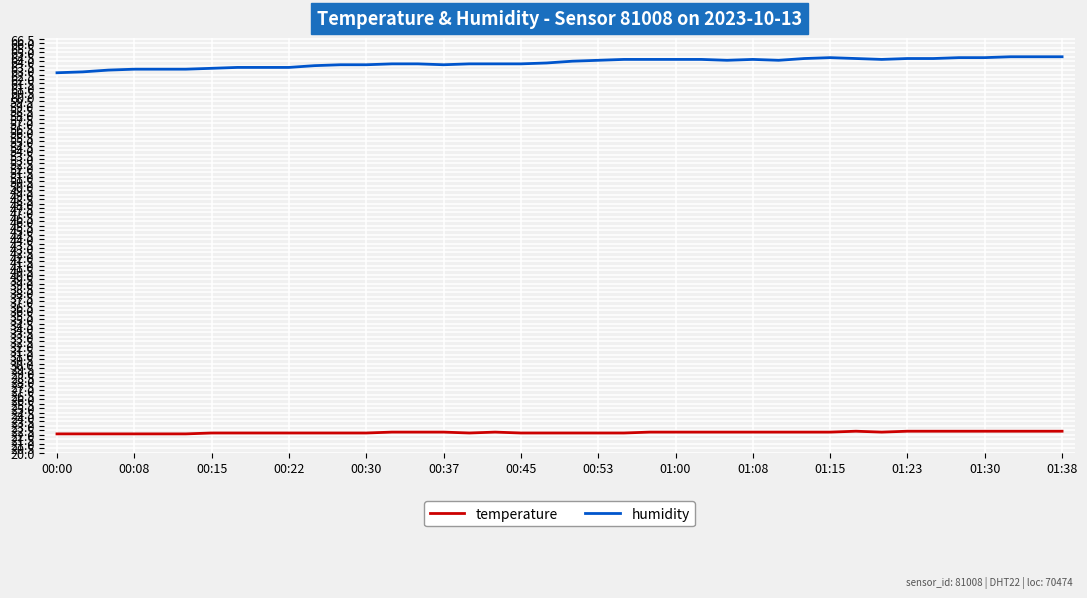

Which series has the widest spread of values?

humidity